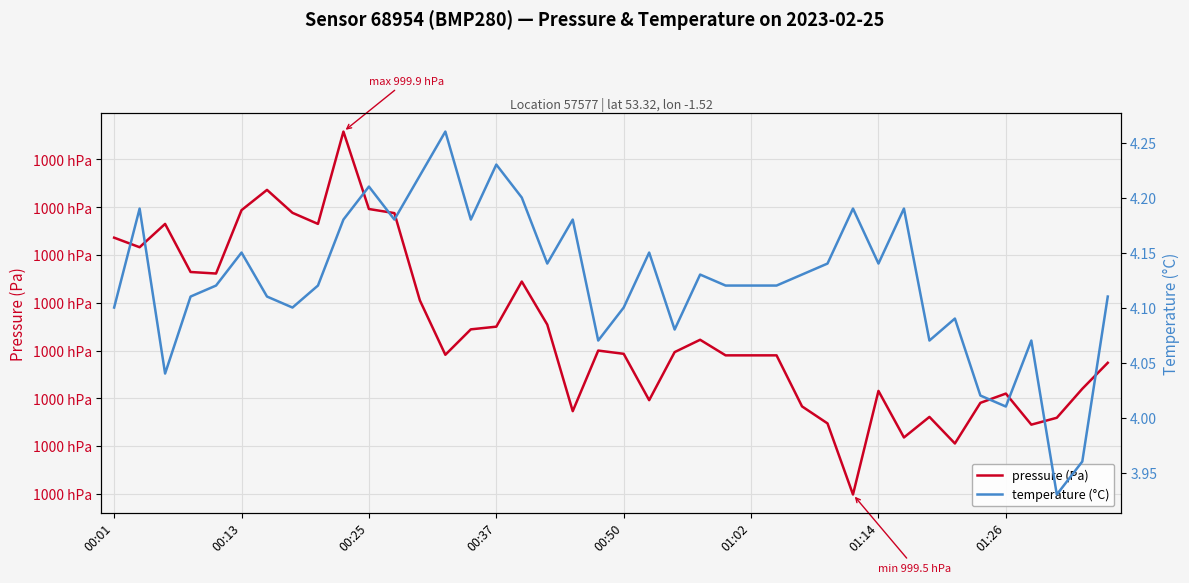

What is the label of the 1st point from the left?

00:01